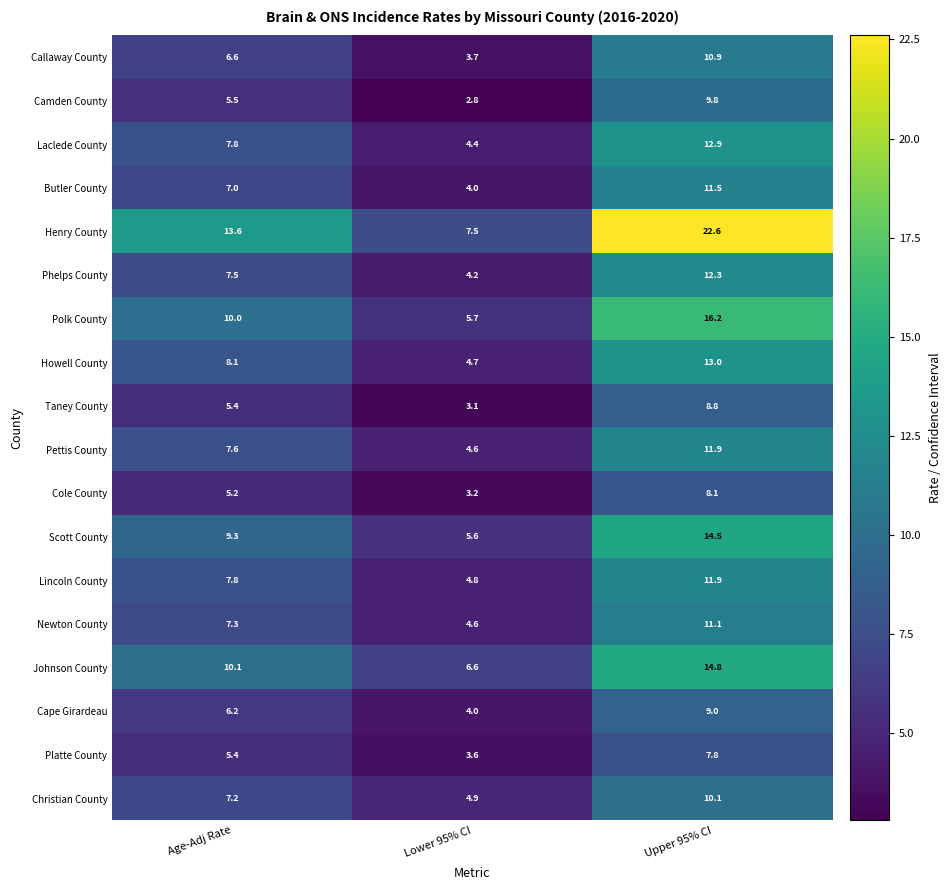

True or false: Camden County has a value of 2.8 at Lower 95% CI.

True